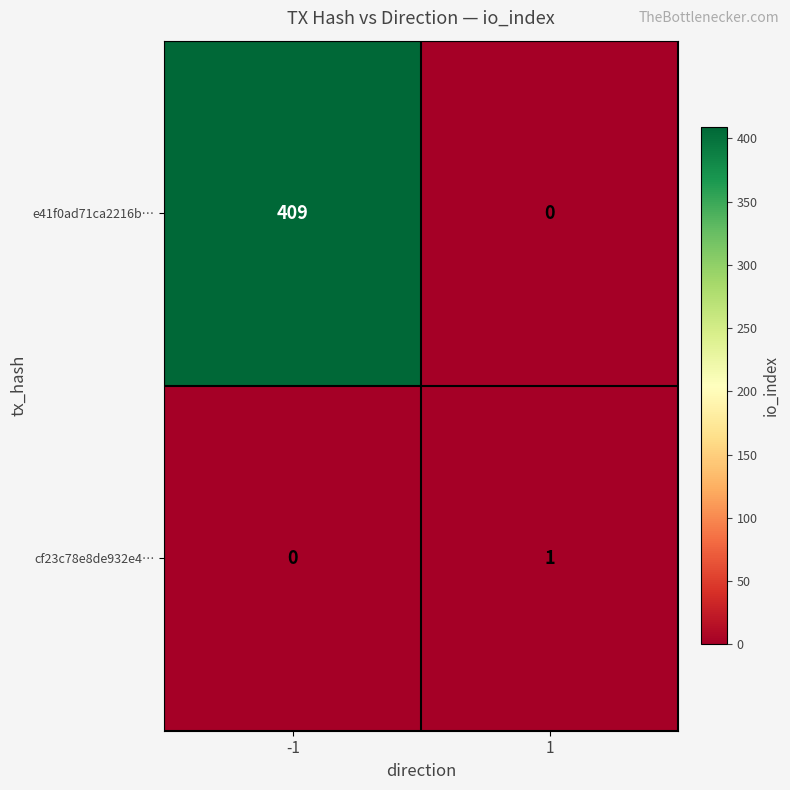

What is the maximum value for e41f0ad71ca2216b…?

409